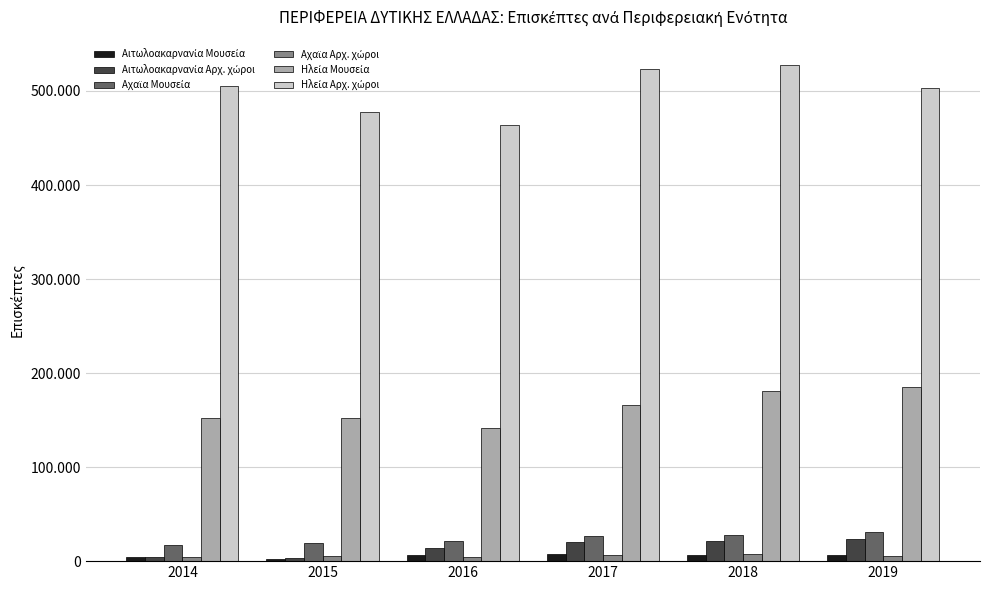

What is the difference between the maximum and minimum values in the Αχαϊα Μουσεία series?

14137